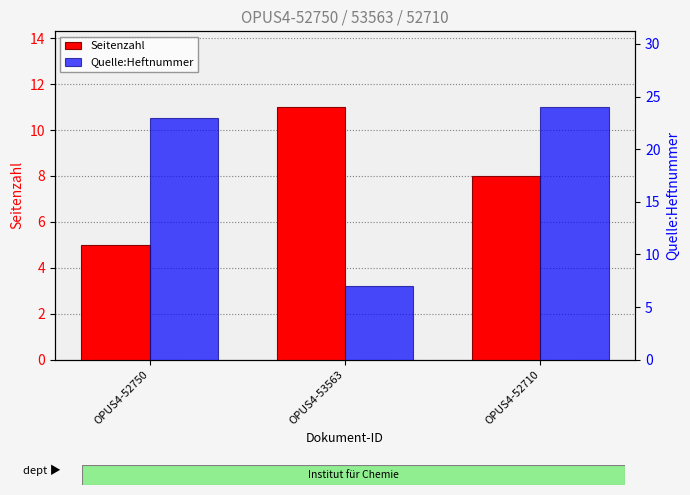

Which has a higher value, OPUS4-53563 or OPUS4-52710?

OPUS4-53563